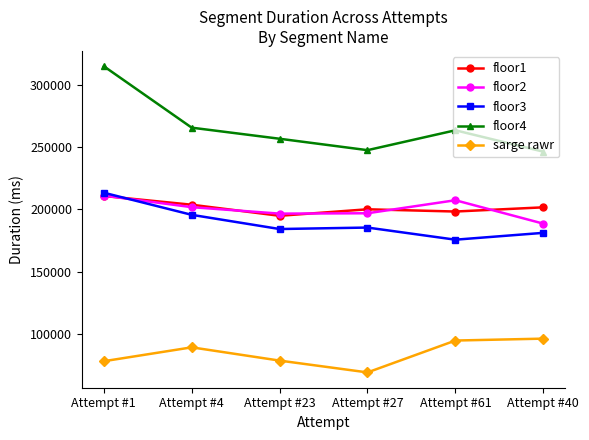

What is the total value across all series at Attempt #1?

1027829